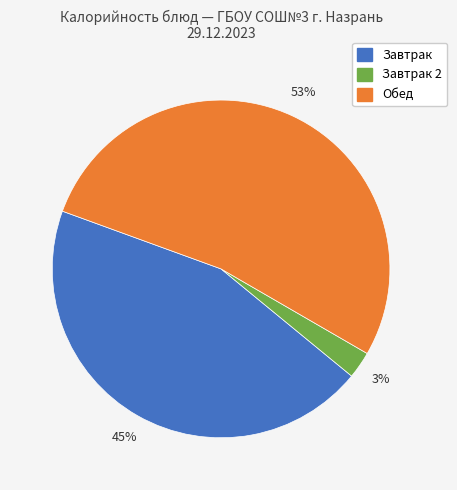

Is there a majority slice in this chart?

Yes